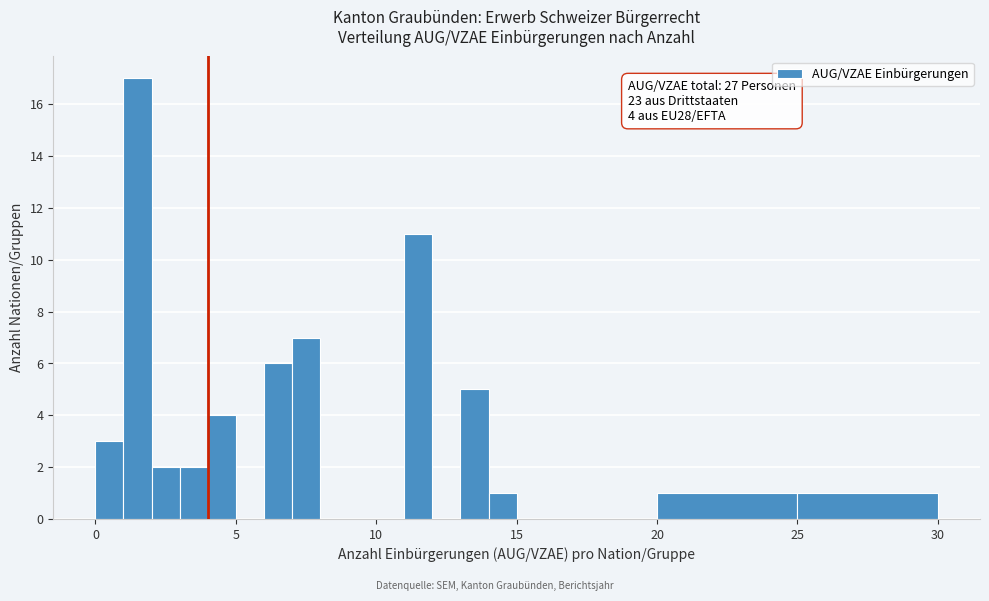

Read against the x-axis, roughly where is the centre of the tallest bar?

1.5